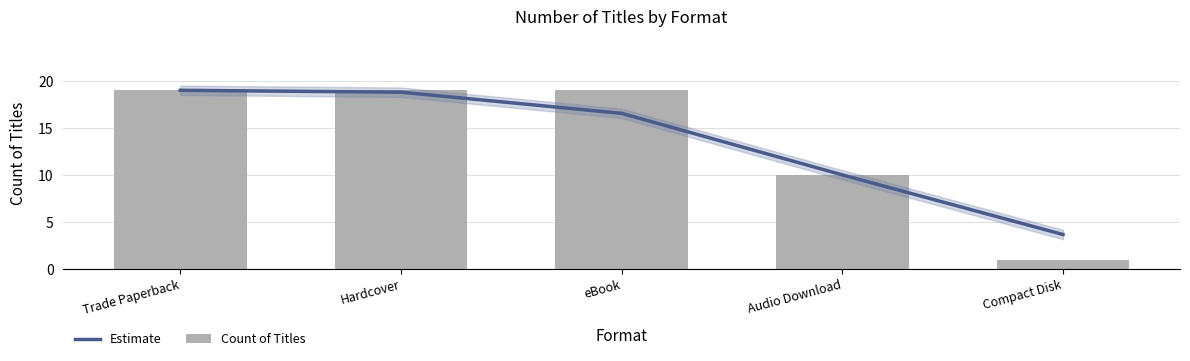

What is the difference between the maximum and minimum values in the Count of Titles series?

18.0